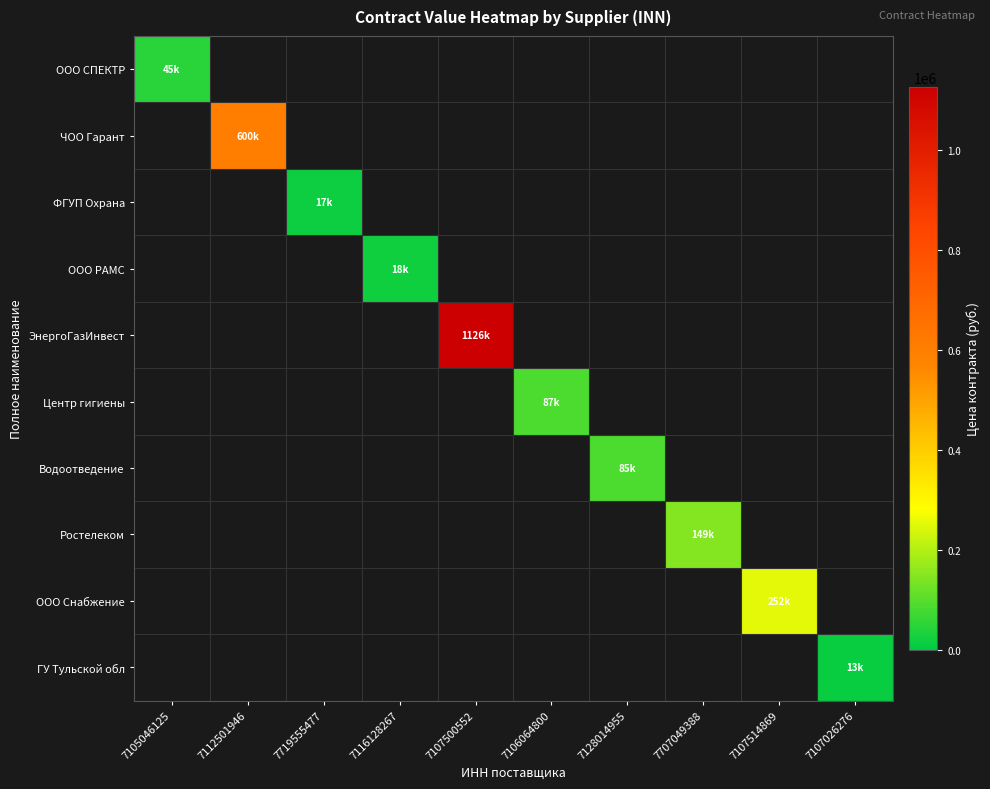

Which series has the largest range (max minus min)?

ЭнергоГазИнвест